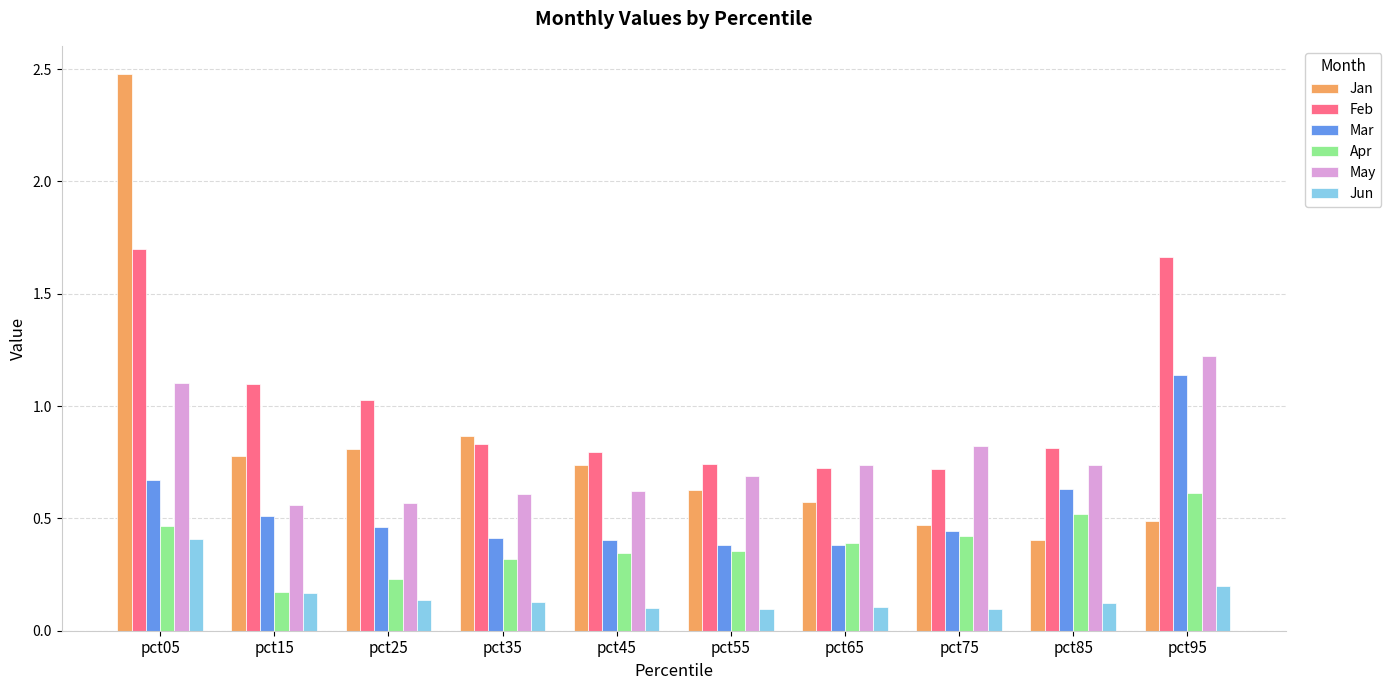

Which category has the highest value across all series?

pct05